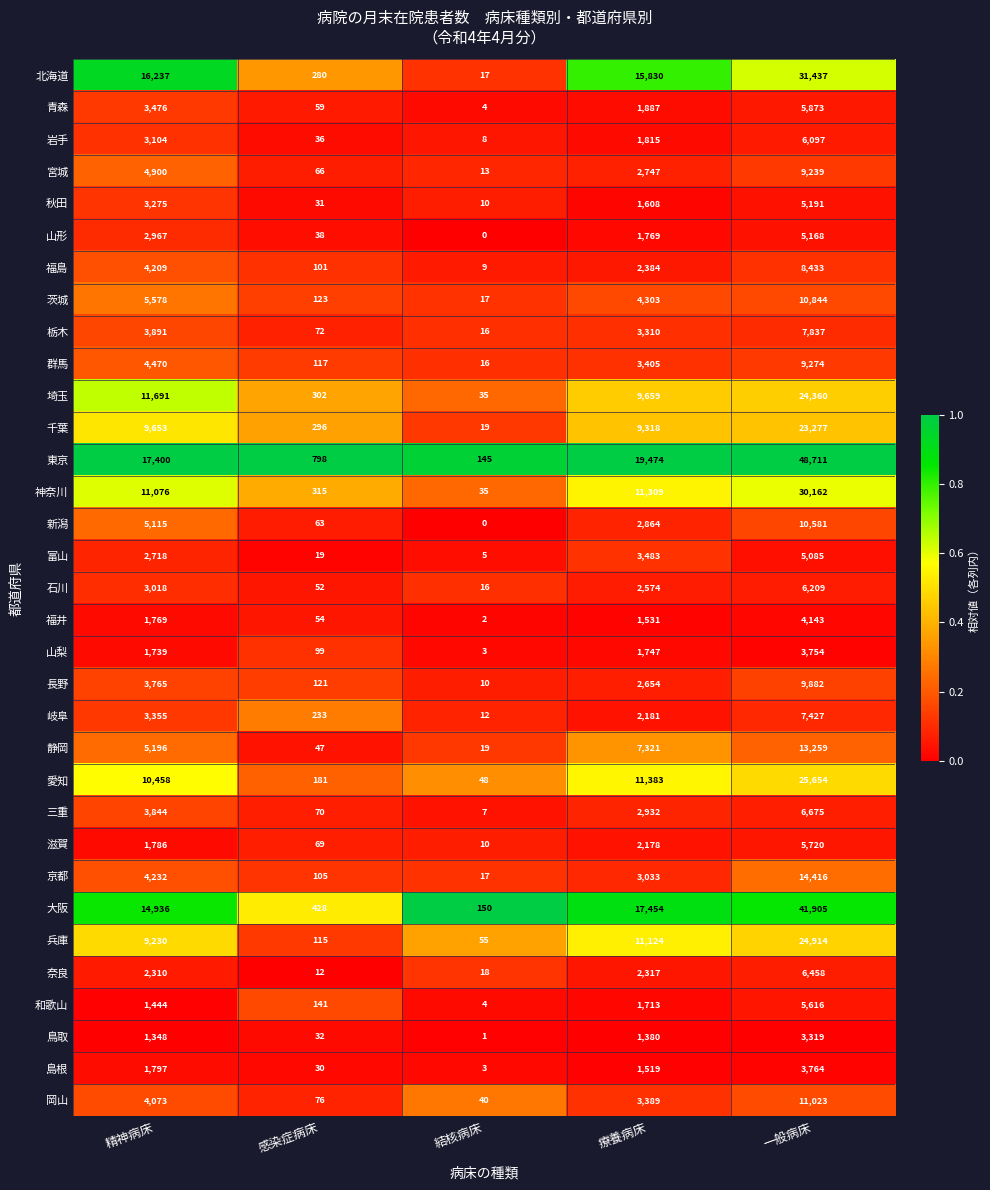

The value of 北海道 at 精神病床 is 16237. True or false?

True